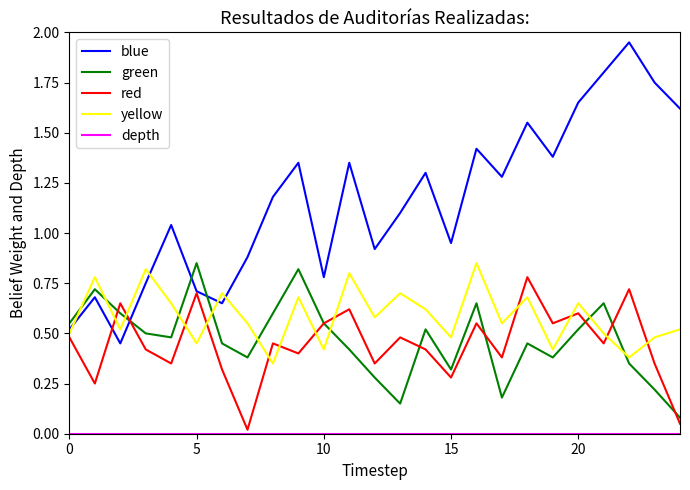

Which series has the widest spread of values?

blue